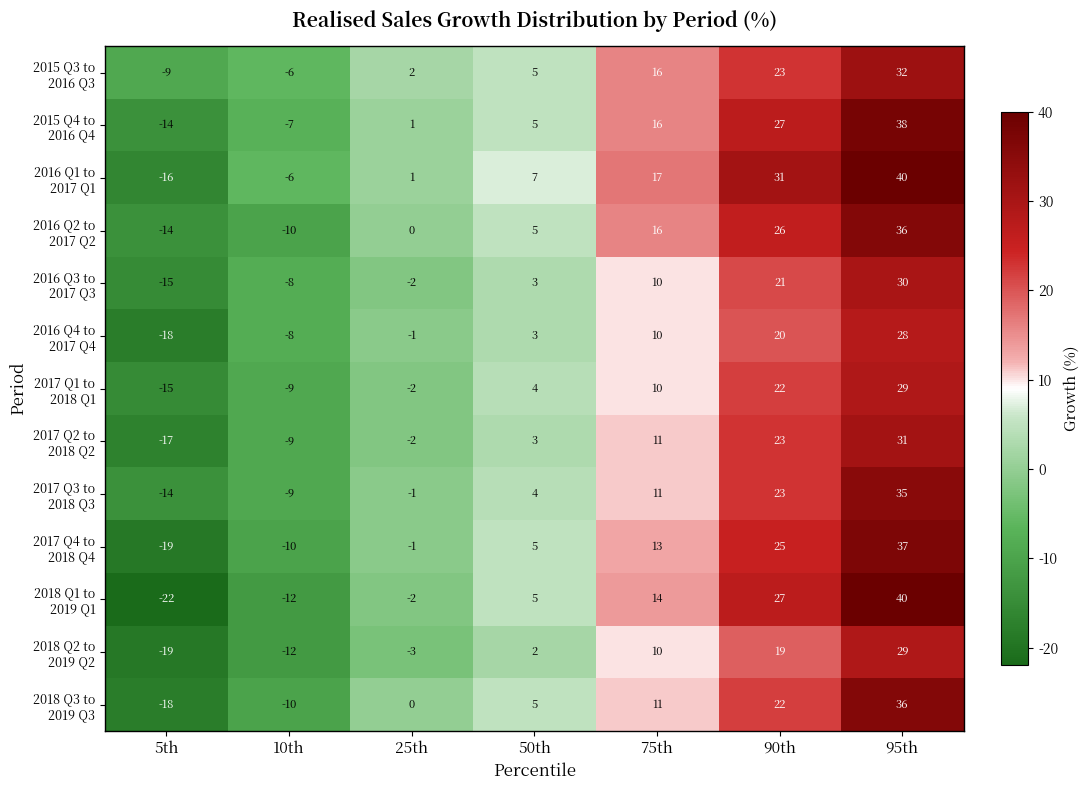

What is the total value across all series at 50th?

56